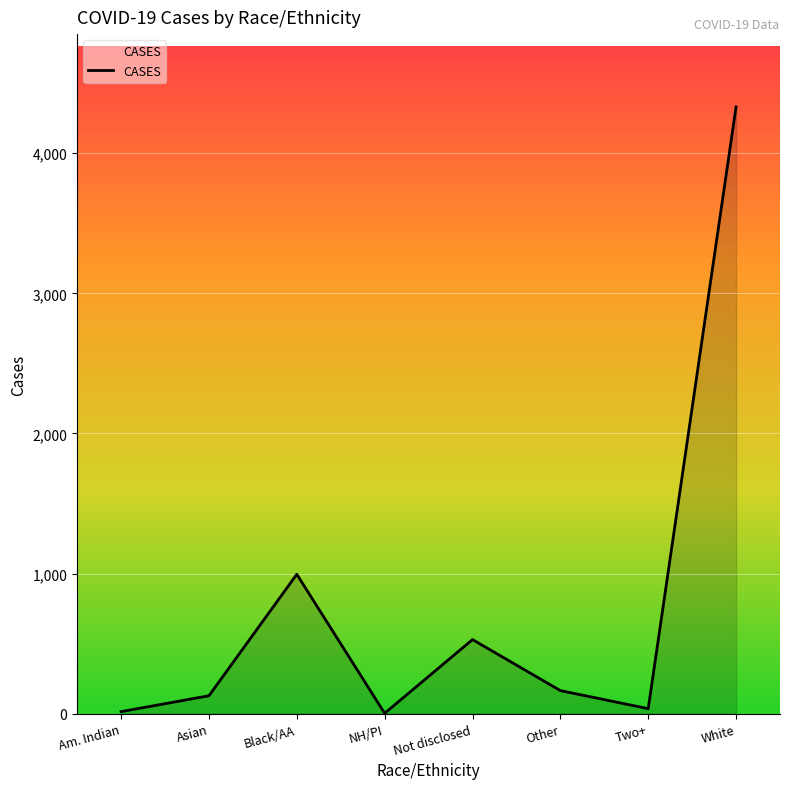

What is the minimum value shown in the chart?

3